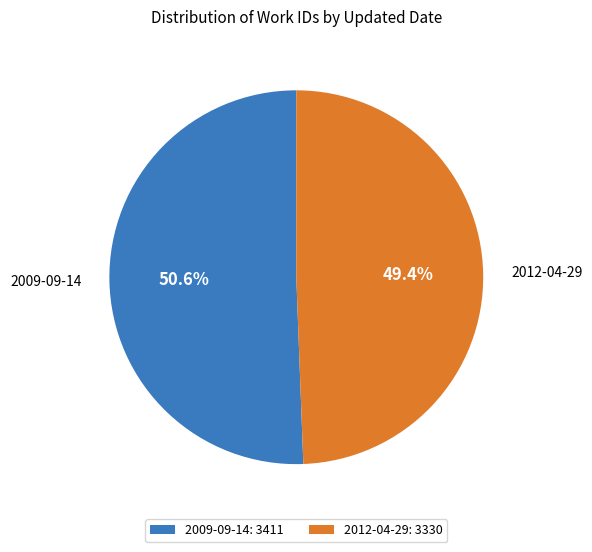

How many slices are in this pie chart?

2